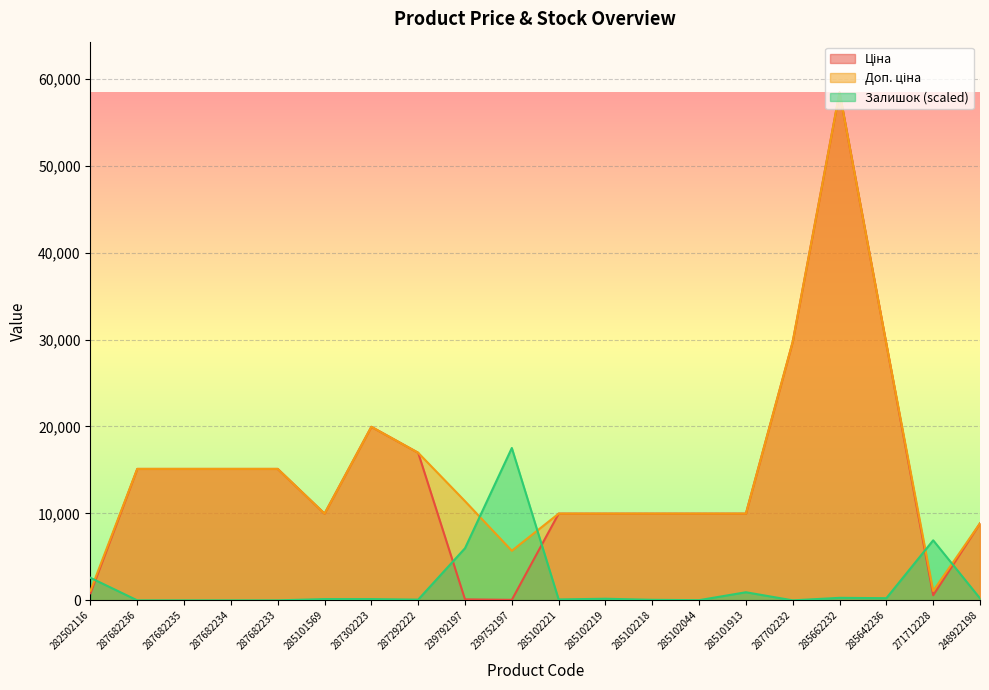

Which series has the widest spread of values?

Ціна